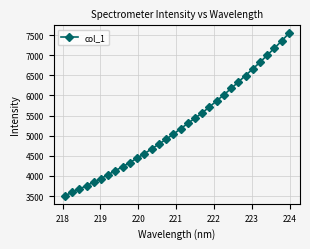

Reading left to right, extract all data points from this chart.

3508.7	3589.5	3670.1	3759.6	3844.7	3935.2	4033.6	4131.2	4231.0	4332.7	4442.8	4551.5	4670.2	4788.9	4910.6	5034.7	5168.9	5304.4	5434.2	5565.6	5714.0	5864.5	6014.0	6171.7	6331.2	6494.2	6657.7	6822.4	6997.8	7173.2	7350.4	7539.6